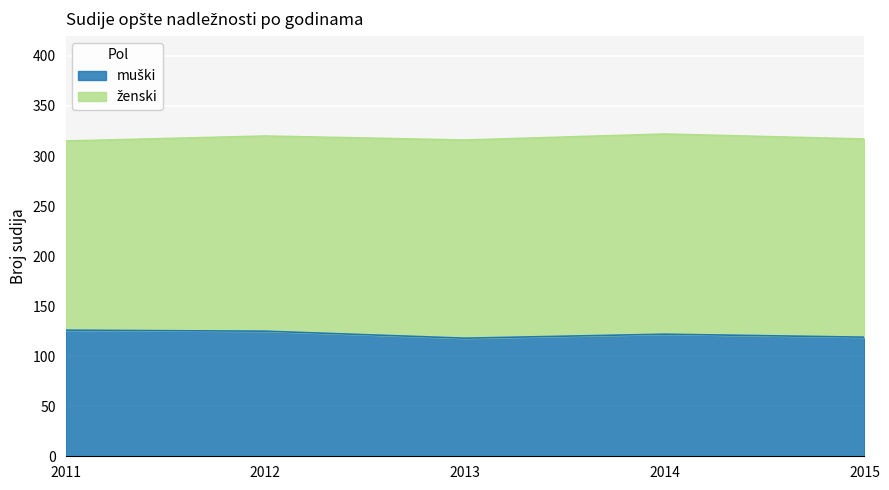

What is the minimum value shown in the chart?

118